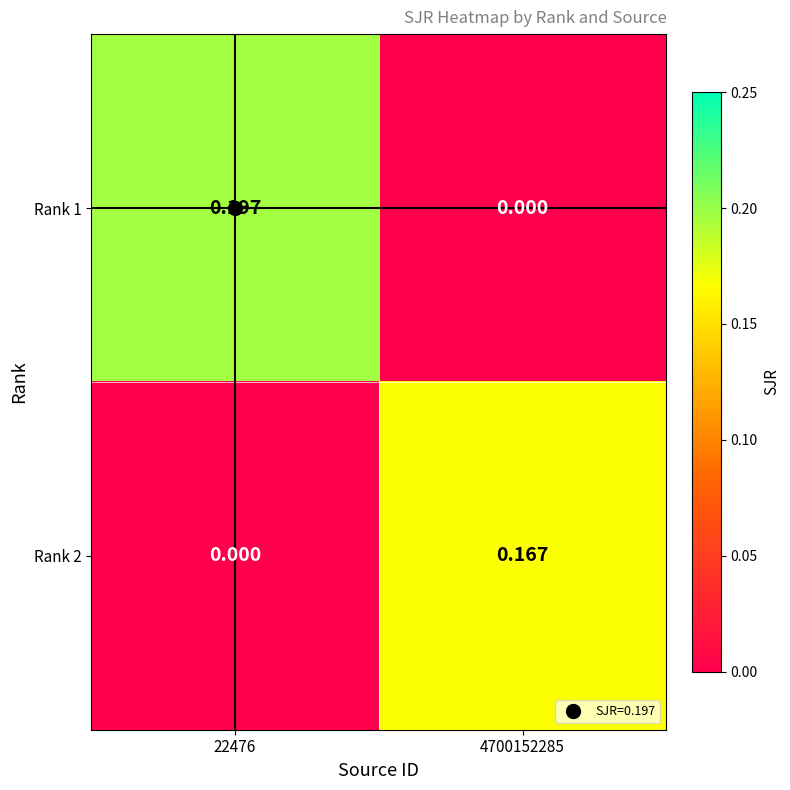

Is the value of Rank 2 at 4700152285 greater than the value of Rank 1 at 22476?

No